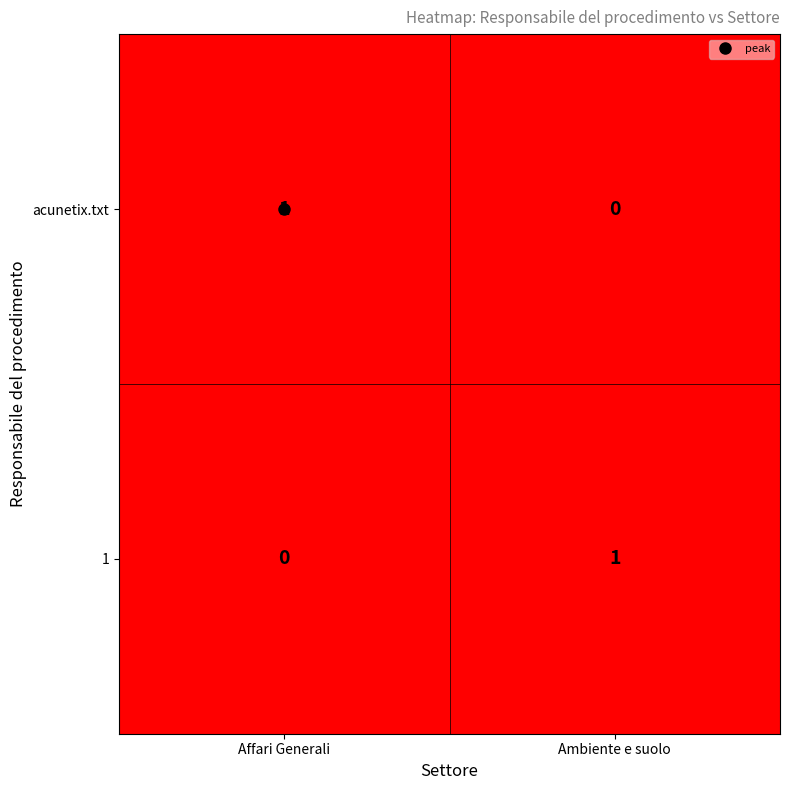

Which category has the lowest value in the 1 series?

Affari Generali